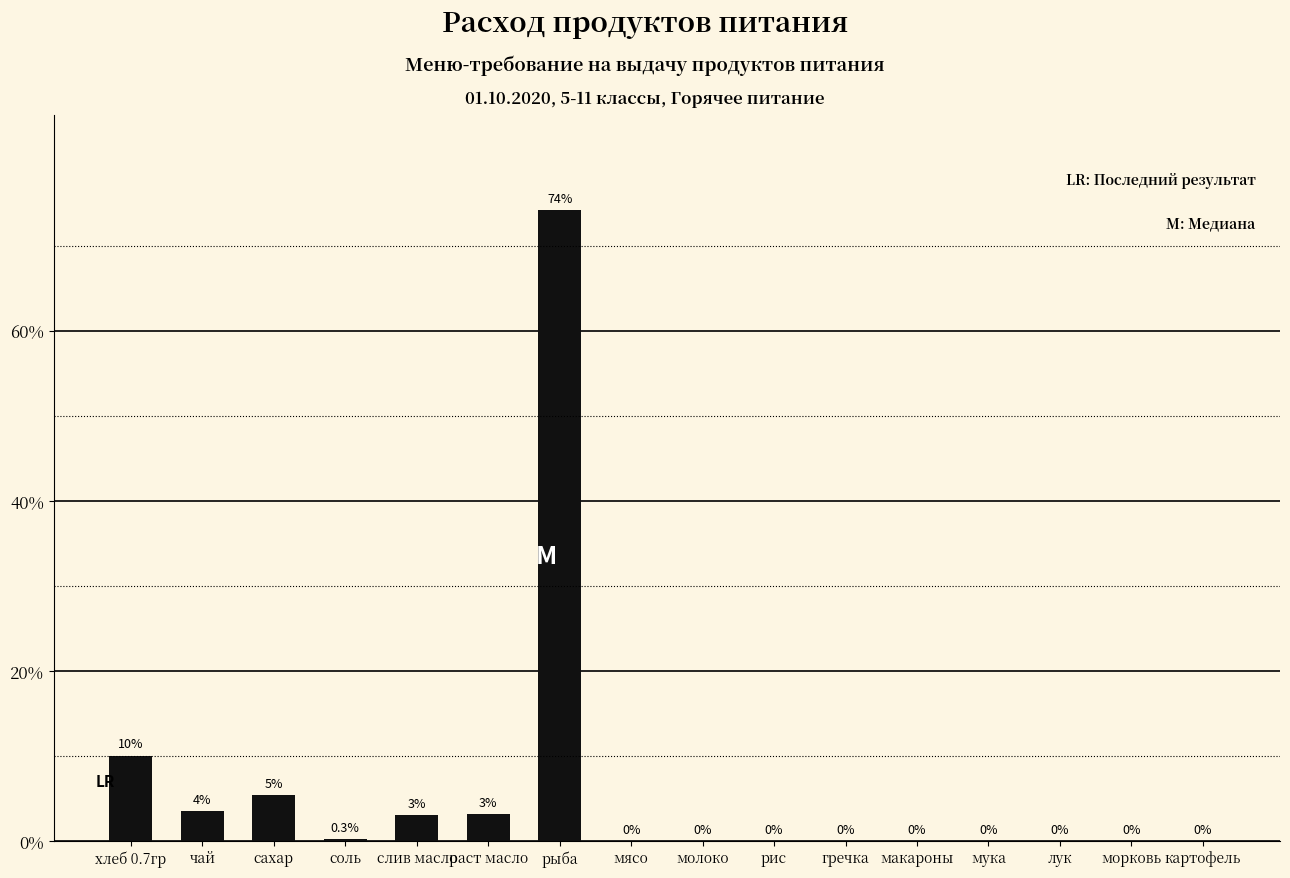

Where is the data nearest to the value 37?

хлеб 0.7гр